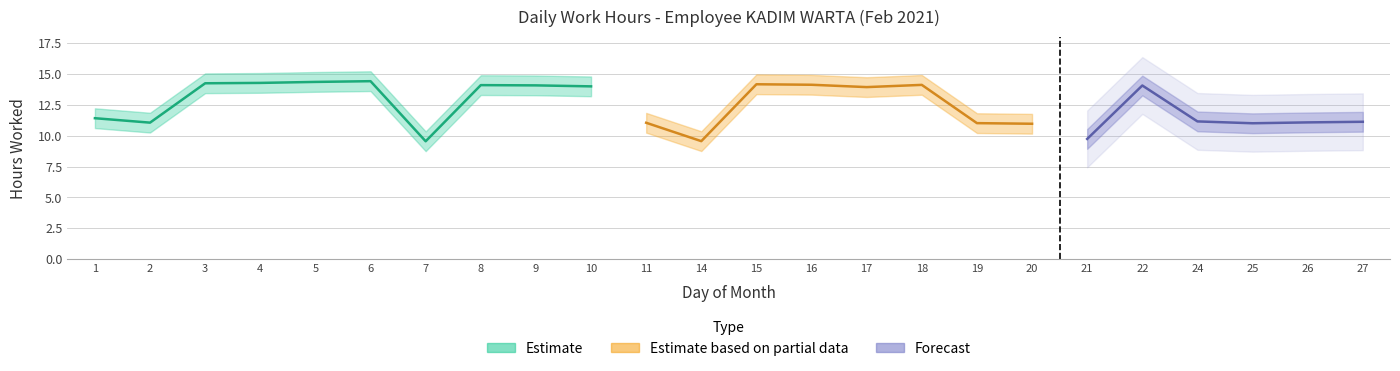

True or false: Break_Total and Low cross at least once.

False